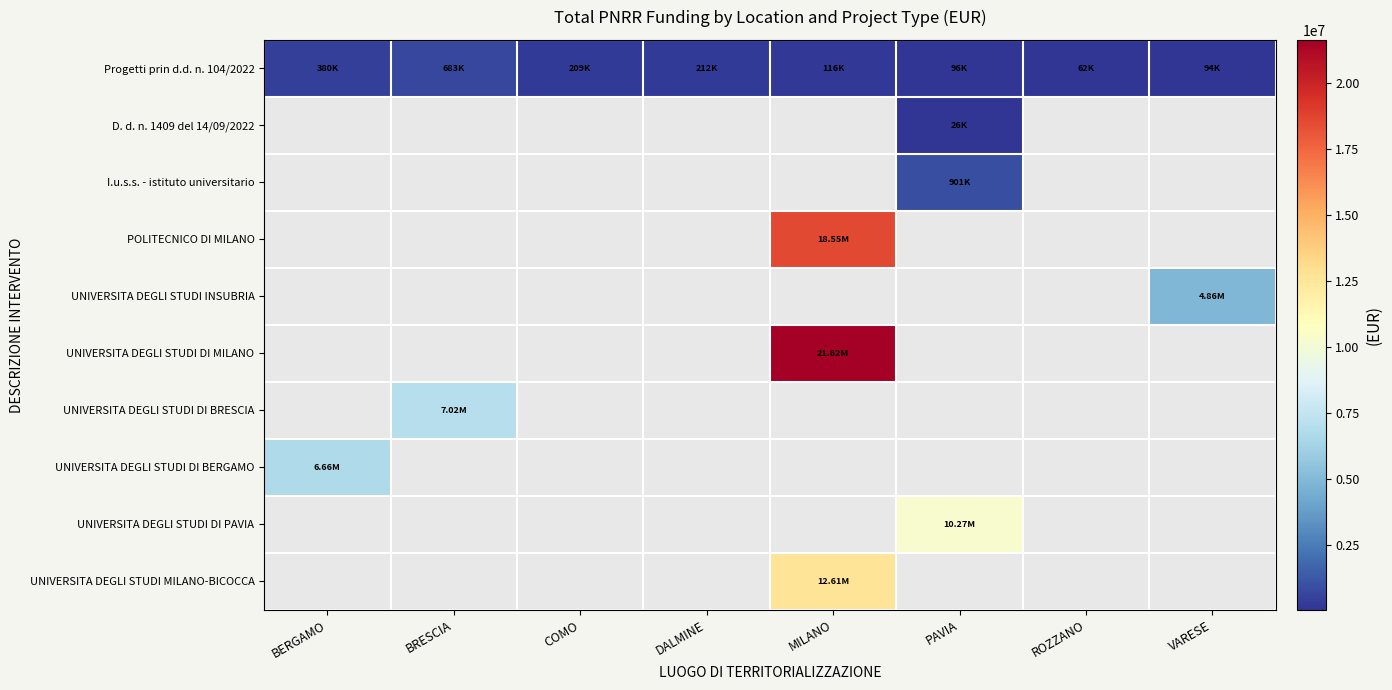

True or false: Progetti prin d.d. n. 104/2022 has a value of 682502.5 at BRESCIA.

True